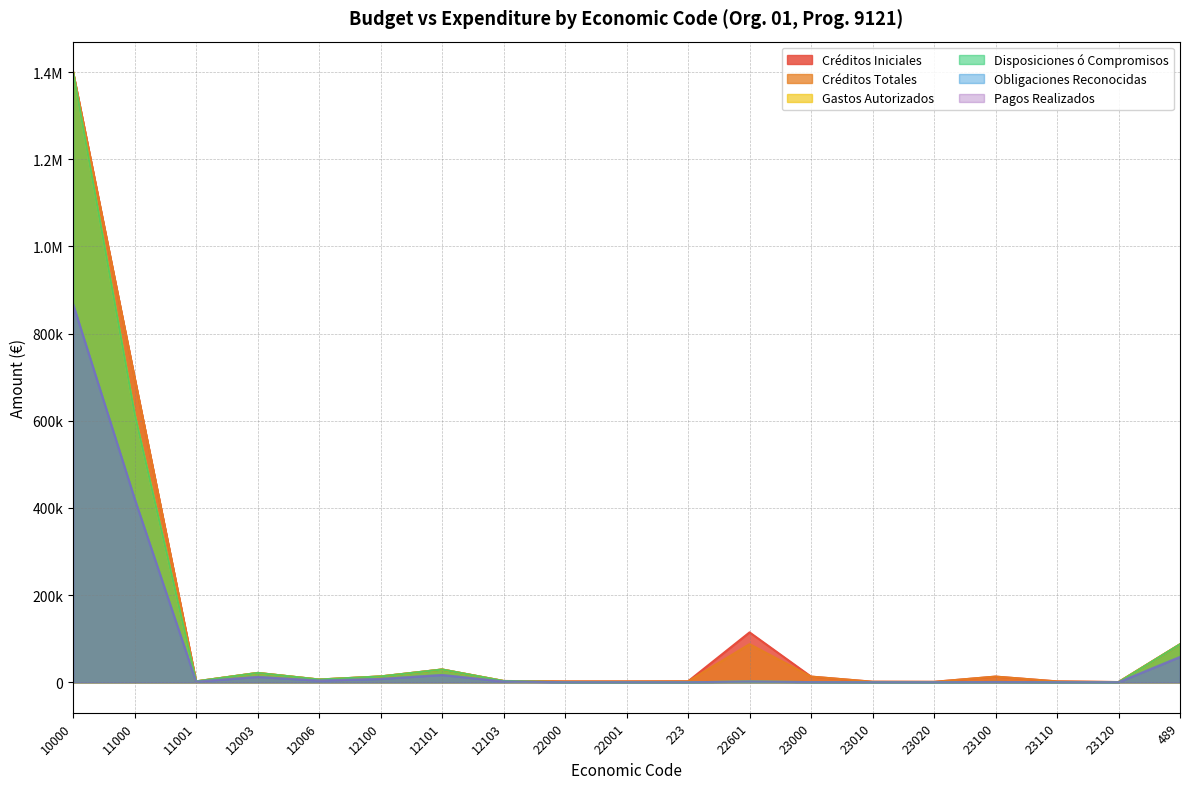

What is the total value across all series at 22001?

3820.0